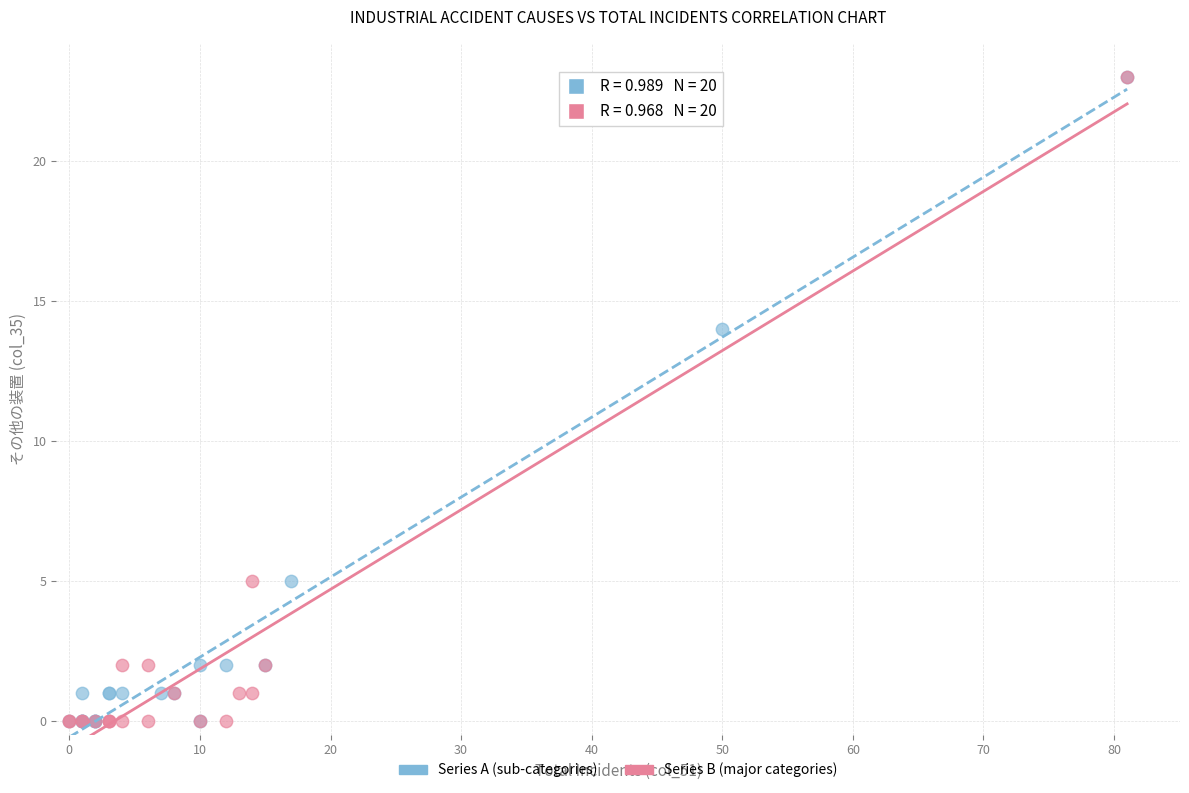

What are all the series names shown in the legend?

Series A (sub-categories), Series B (major categories)